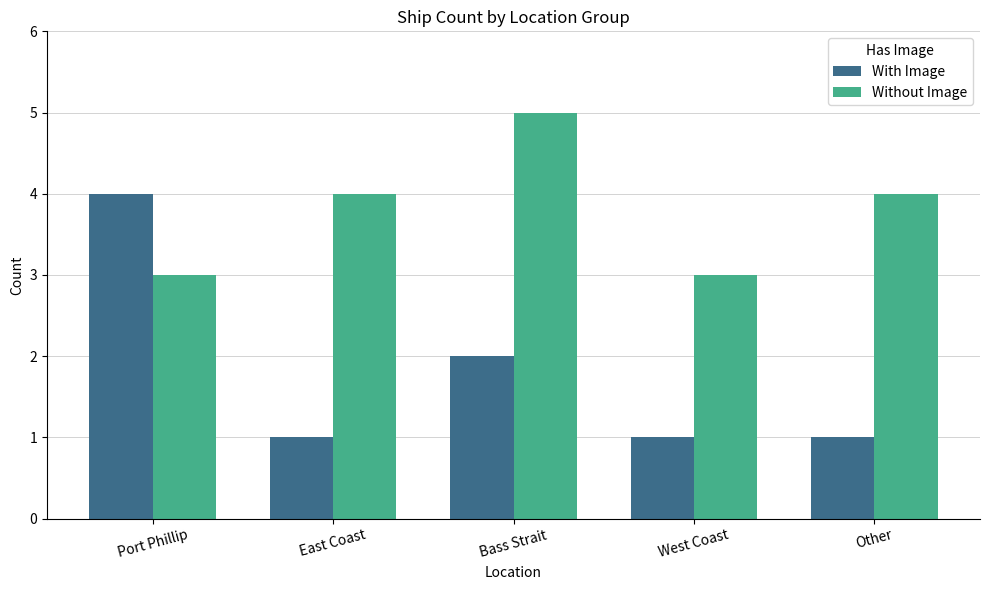

What is the total value across all series at Port Phillip?

7